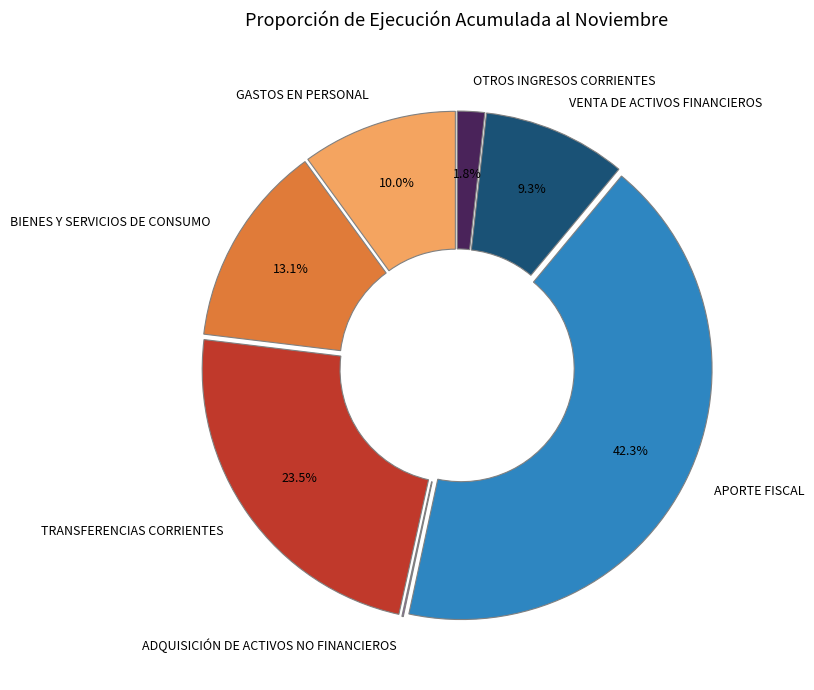

Which slice is the largest?

APORTE FISCAL